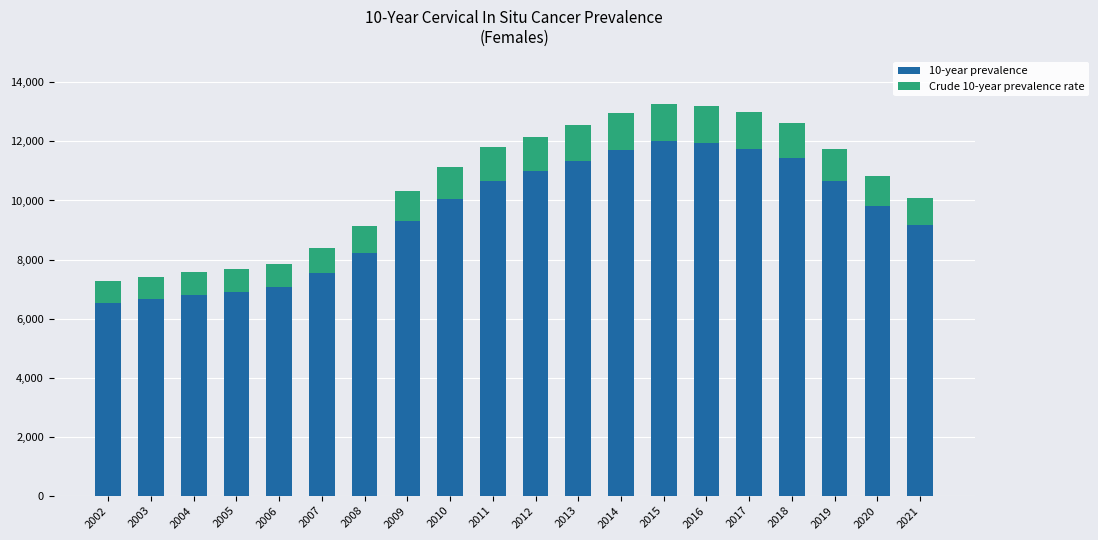

True or false: 10-year prevalence has a value of 4360.6 at 2006.

False